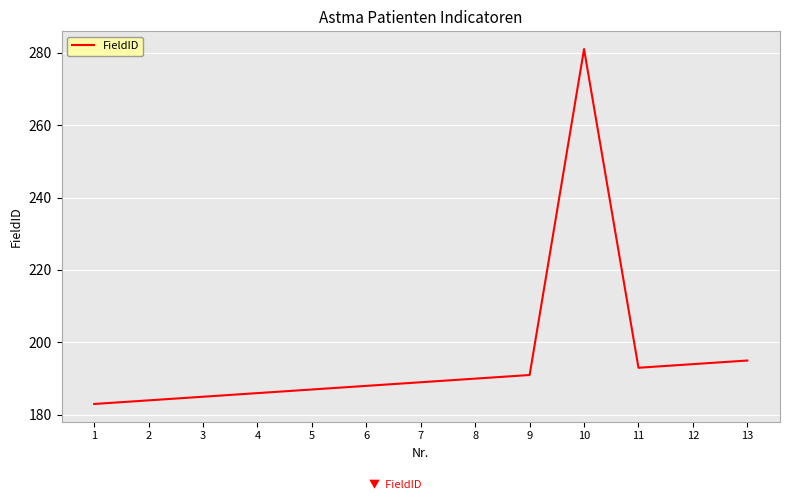

Which category has the lowest value across all series?

1